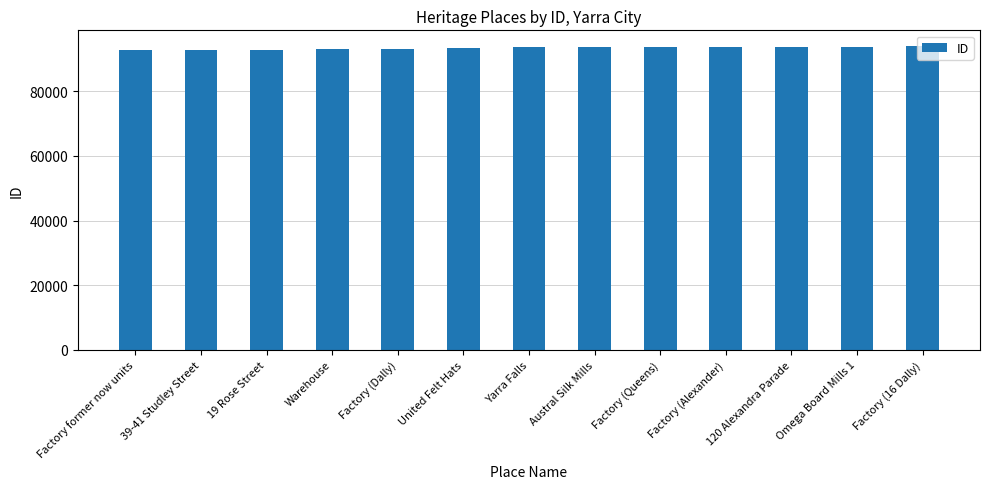

What is the ratio of the value at Factory (Queens) to the value at Factory (16 Dally)?

1.0